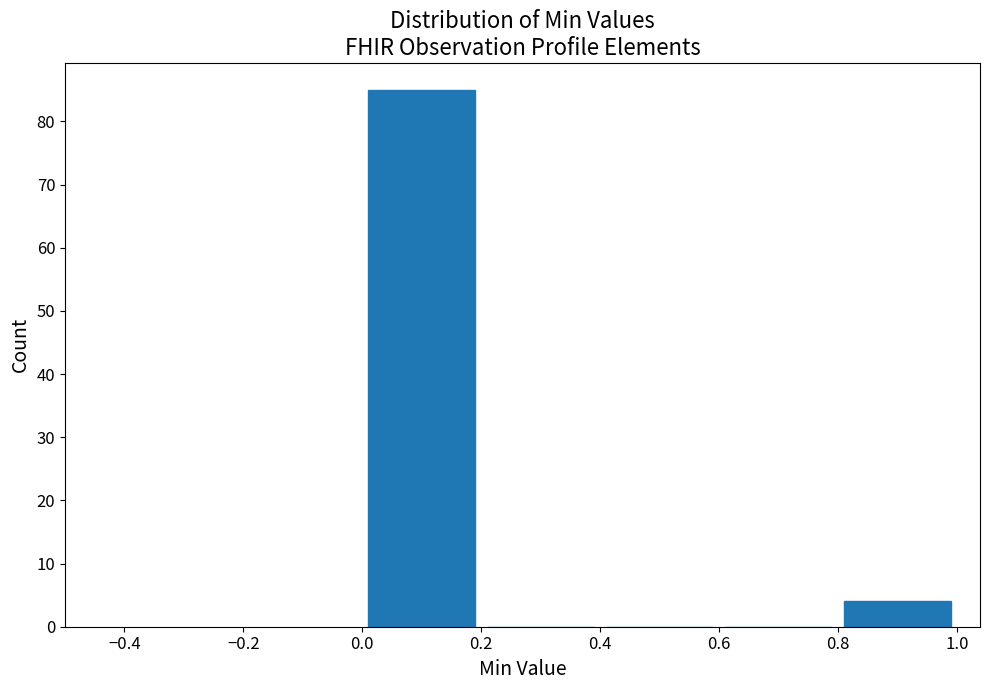

How tall is the bar that spans 0.8 to 1.0 on the x-axis? The values are not printed on the chart, so give them approximately, as read against the axis.

4